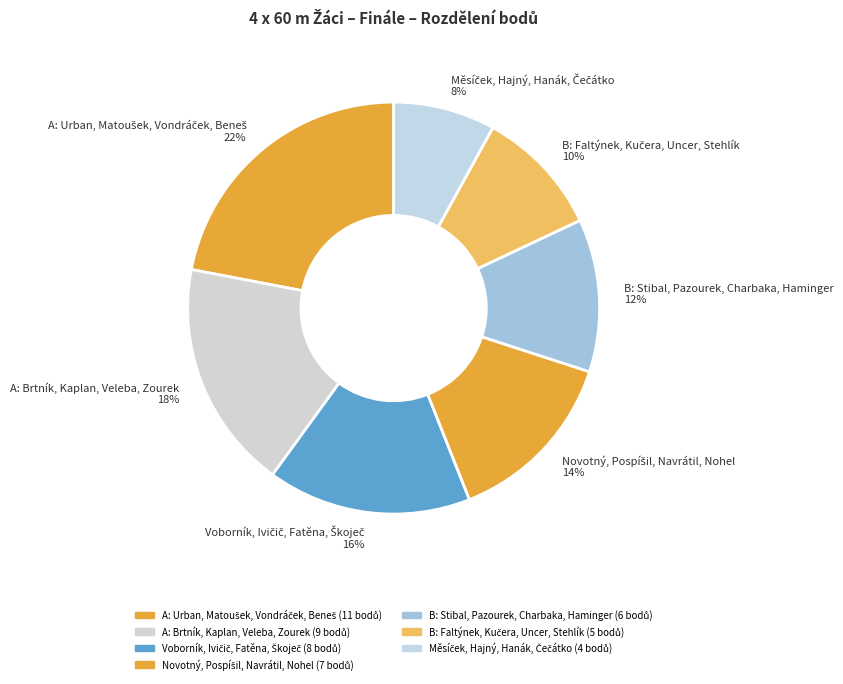

To the nearest percent, what percentage of the pie is A: Brtník, Kaplan, Veleba, Zourek?

18%